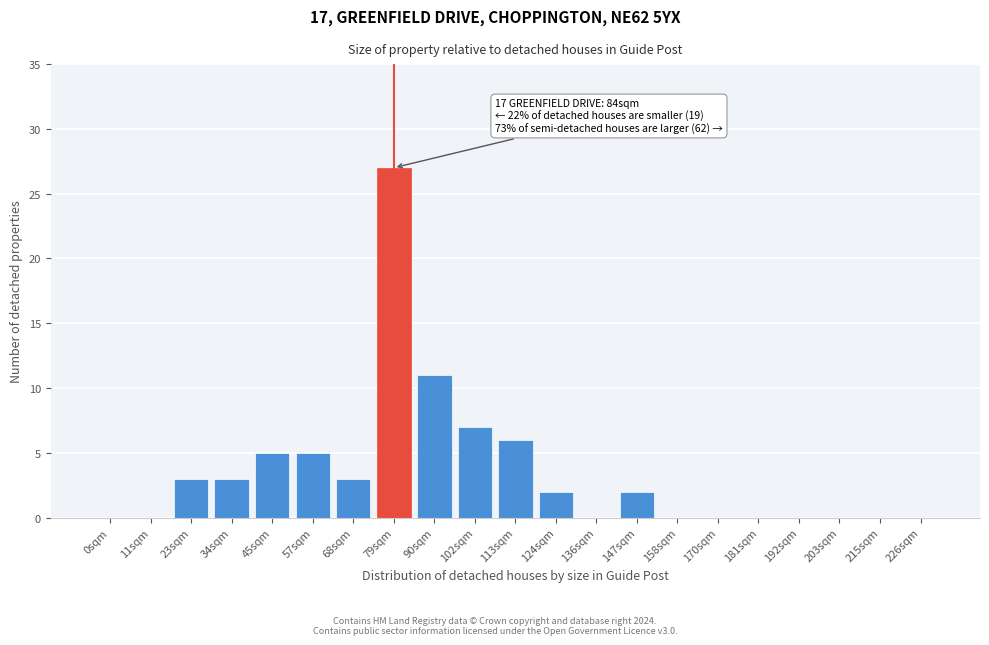

Reading left to right, what are all the values shown in this chart?

0sqm=0	11sqm=0	23sqm=3	34sqm=3	45sqm=5	57sqm=5	68sqm=3	79sqm=27	90sqm=11	102sqm=7	113sqm=6	124sqm=2	136sqm=0	147sqm=2	158sqm=0	170sqm=0	181sqm=0	192sqm=0	203sqm=0	215sqm=0	226sqm=0